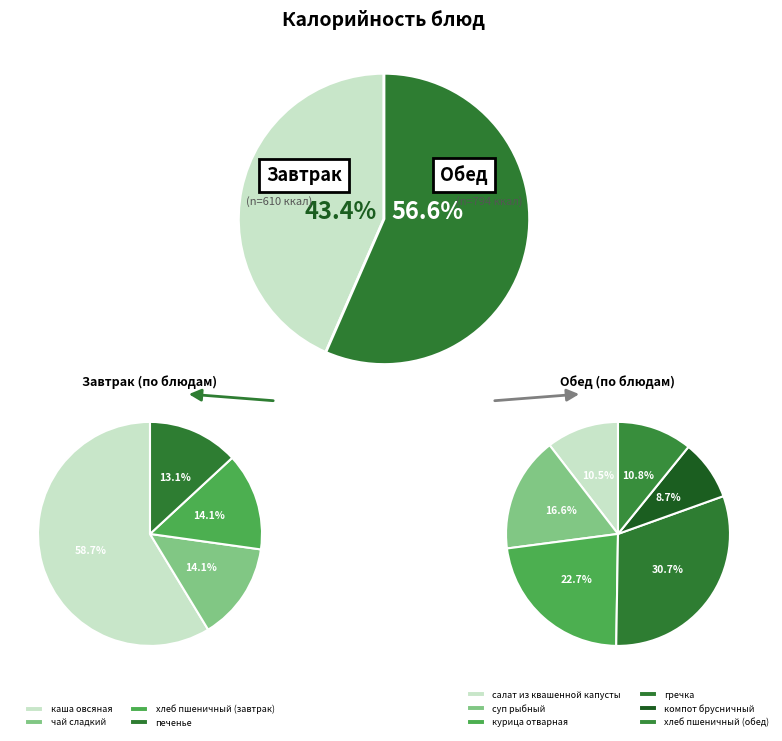

Rank the categories by value from highest to lowest.

каша овсяная, гречка, курица отварная, суп рыбный, чай сладкий, хлеб пшеничный (завтрак), хлеб пшеничный (обед), салат из квашенной капусты, печенье, компот брусничный